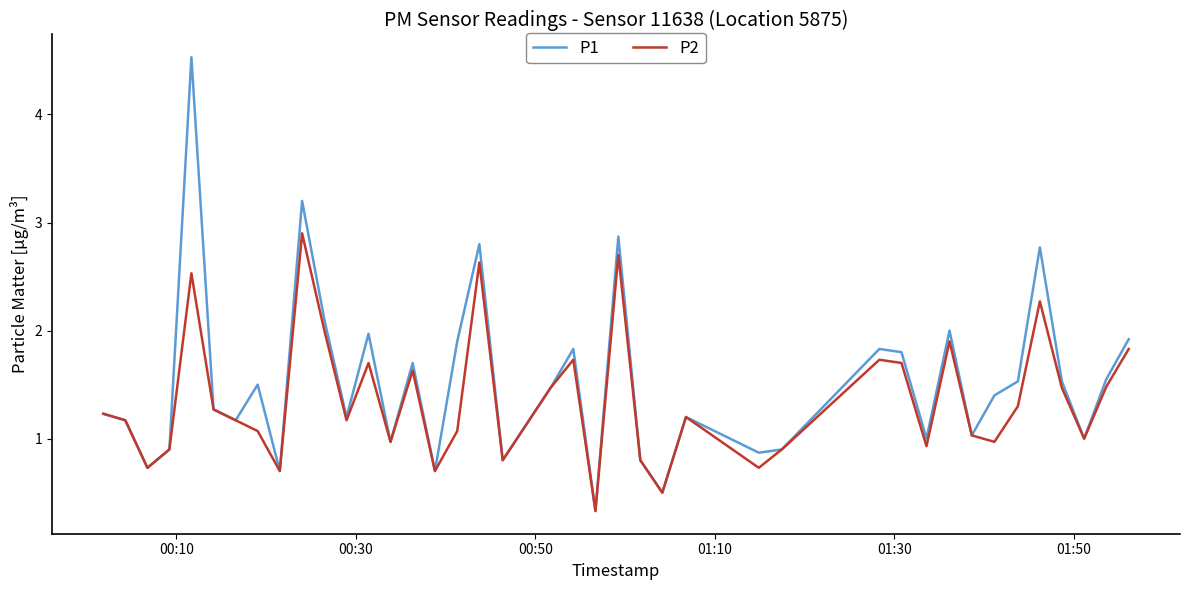

At how many categories does at least one series exceed 4?

1